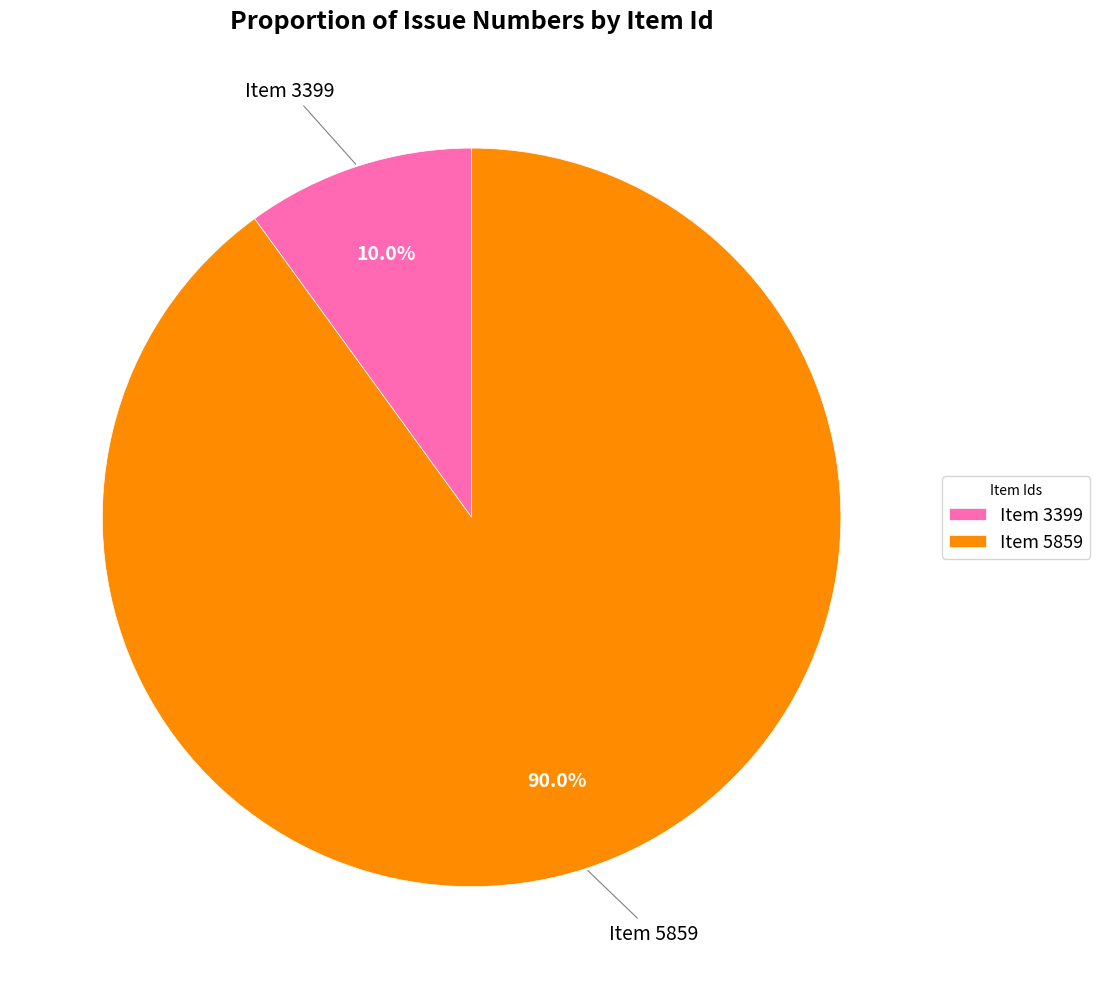

To the nearest percent, what is the average slice percentage?

50%